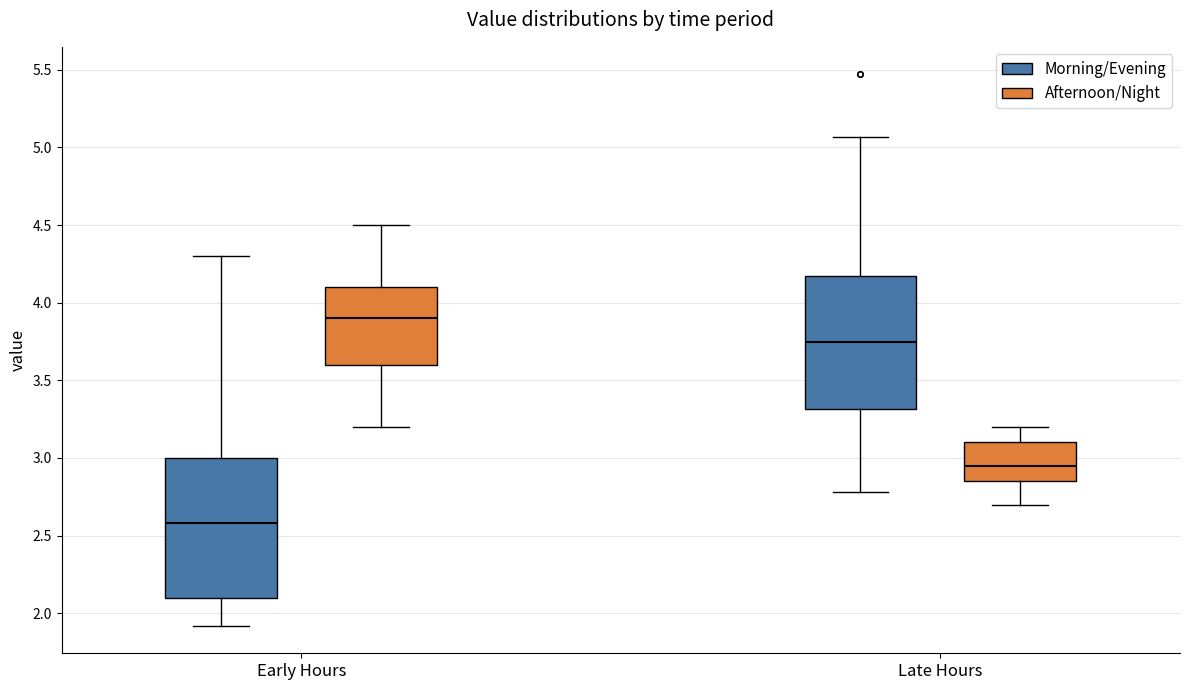

Reading left to right, read every box against the y-axis: the position of its median line, the range the box covers, and the ends of its whiskers. The values are not printed on the chart, so give them approximately, as read against the axis.

Early Hours (Morning/Evening): median 2.60, box 2.10 to 3.00, whiskers 1.90 to 4.30
Early Hours (Afternoon/Night): median 3.90, box 3.60 to 4.10, whiskers 3.20 to 4.50
Late Hours (Morning/Evening): median 3.75, box 3.30 to 4.20, whiskers 2.80 to 5.05
Late Hours (Afternoon/Night): median 2.95, box 2.85 to 3.10, whiskers 2.70 to 3.20